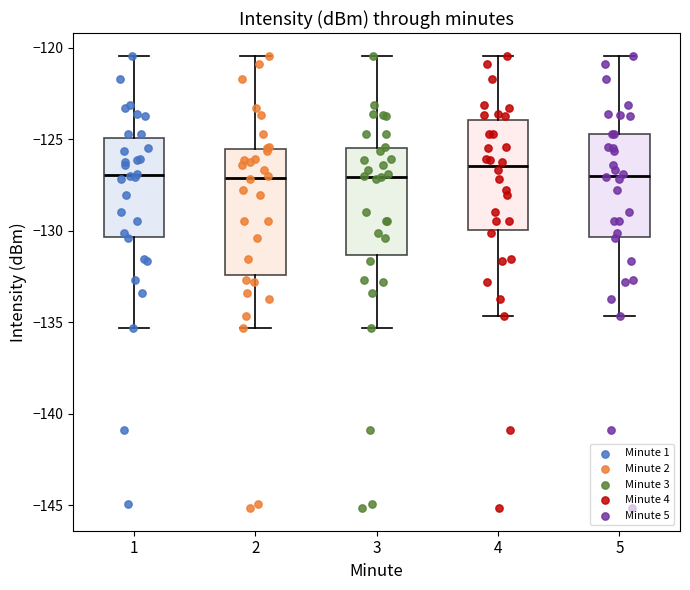

Reading left to right, read every box against the y-axis: the position of its median line, the range the box covers, and the ends of its whiskers. The values are not printed on the chart, so give them approximately, as read against the axis.

1: median -127.0, box -130.5 to -125.0, whiskers -135.5 to -120.5
2: median -127.0, box -132.5 to -125.5, whiskers -135.5 to -120.5
3: median -127.0, box -131.5 to -125.5, whiskers -135.5 to -120.5
4: median -126.5, box -130.0 to -124.0, whiskers -134.5 to -120.5
5: median -127.0, box -130.5 to -124.5, whiskers -134.5 to -120.5